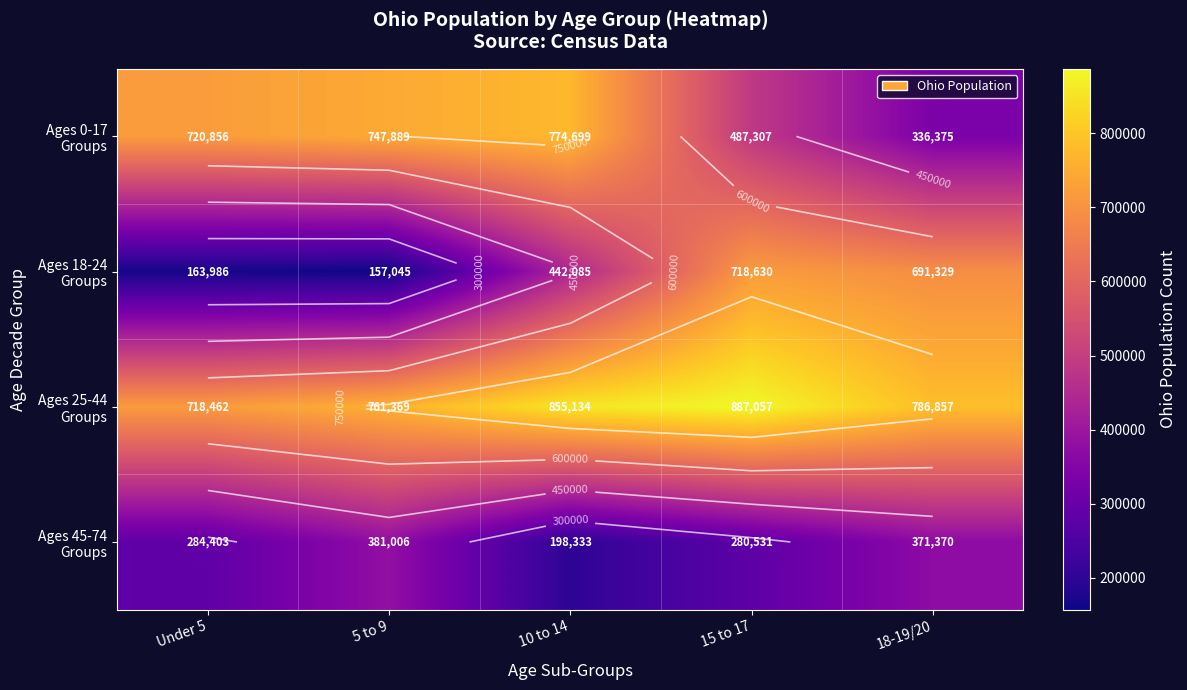

What is the maximum value for Ages 45-74 Groups?

381006